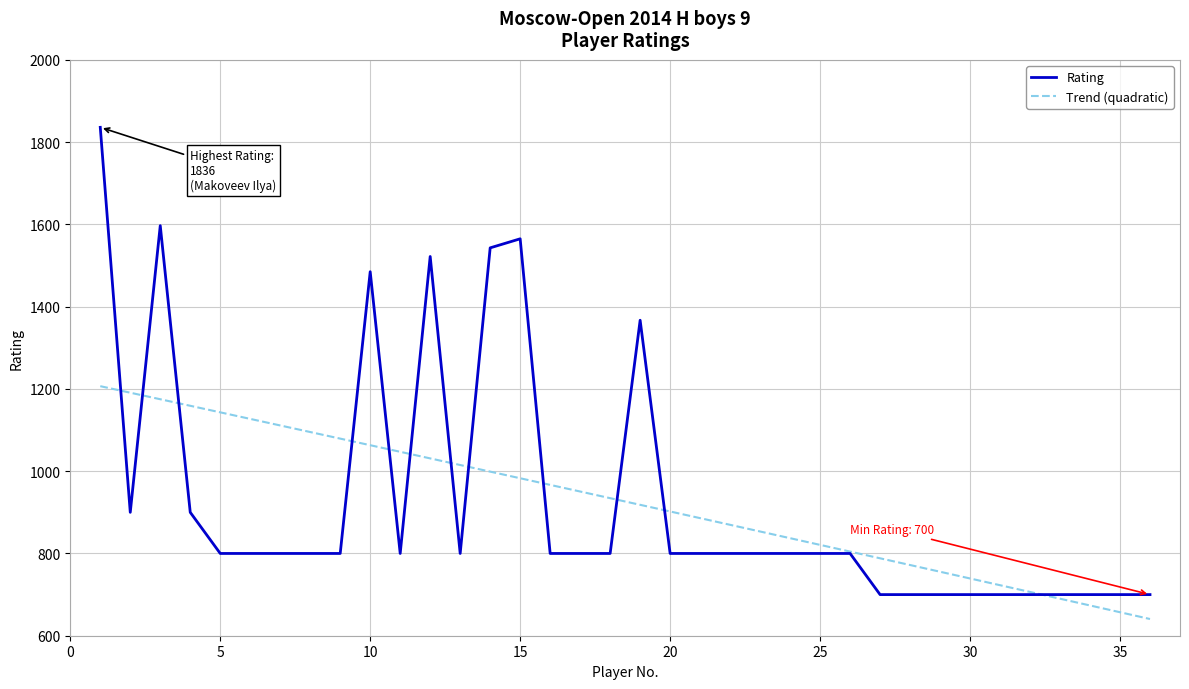

Reading right to left, transcribe all the data shown in this chart.

Rating: 700.0	700.0	700.0	700.0	700.0	700.0	700.0	700.0	700.0	700.0	800.0	800.0	800.0	800.0	800.0	800.0	800.0	1367.0	800.0	800.0	800.0	1565.0	1543.0	800.0	1522.0	800.0	1485.0	800.0	800.0	800.0	800.0	800.0	900.0	1597.0	900.0	1836.0
Trend (quadratic): 640.6	657.1	673.6	690.0	706.4	722.8	739.2	755.6	771.9	788.2	804.6	820.9	837.1	853.4	869.6	885.9	902.1	918.3	934.4	950.6	966.7	982.9	999.0	1015.1	1031.1	1047.2	1063.2	1079.2	1095.2	1111.2	1127.2	1143.1	1159.0	1175.0	1190.8	1206.7